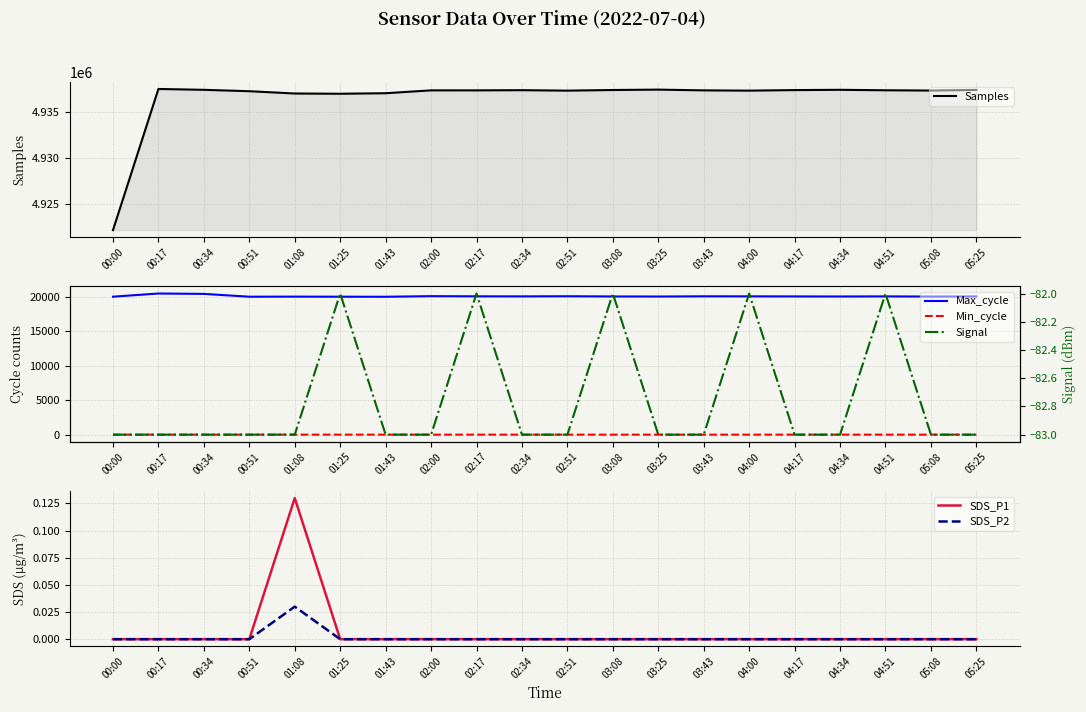

What is the minimum value for Signal?

-83.0